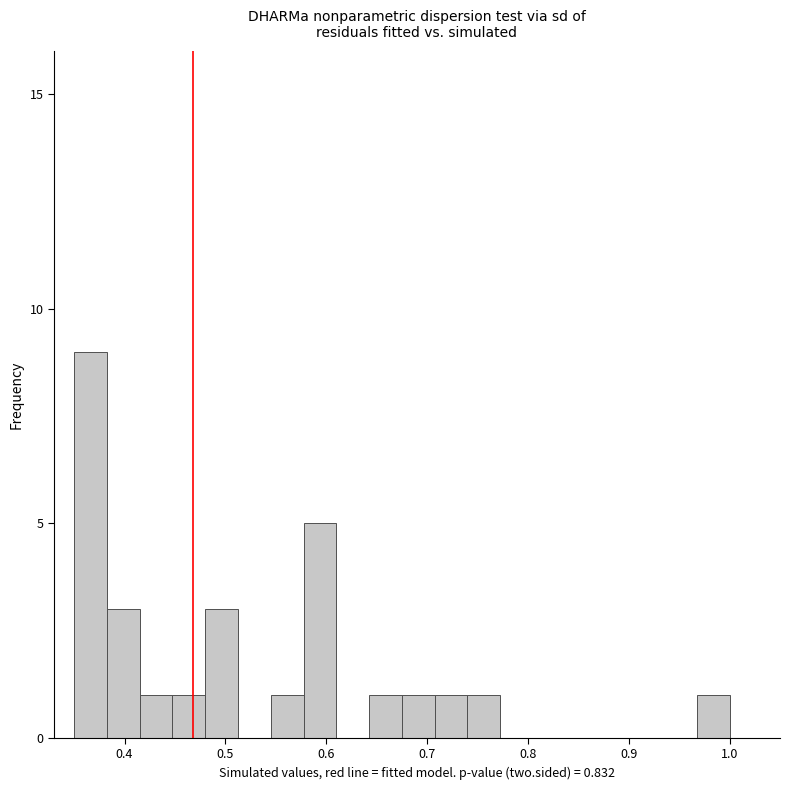

Around what value on the x-axis is the tallest bar? Give the approximate position of its centre, as read against the axis.

0.37